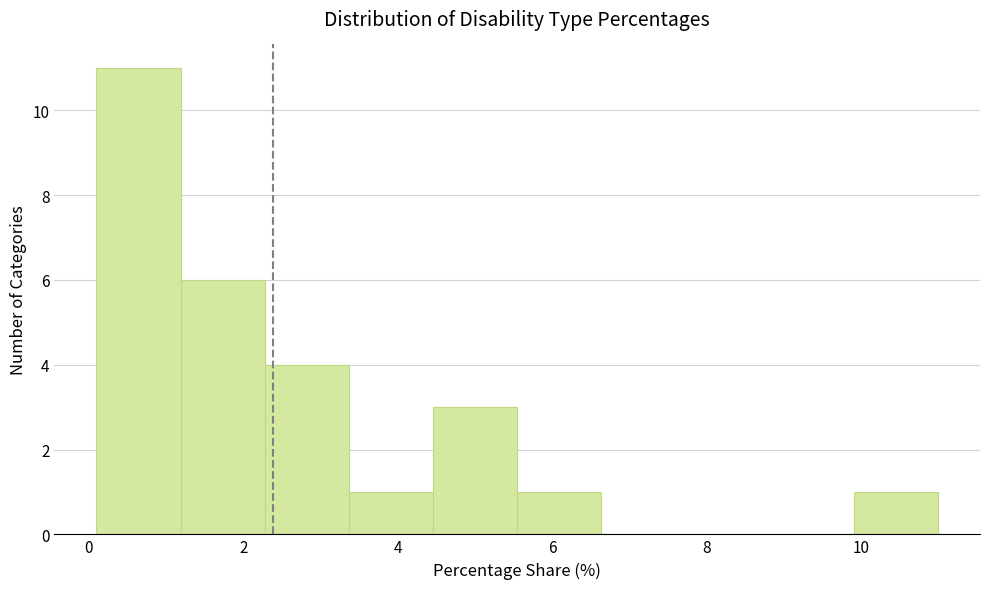

Reading left to right, transcribe this chart: for each bar, give the range it covers on the x-axis and its height. Neither the bar edges nor the heights are printed on the chart, so give them approximately, as read against the axes.

0.2 to 1.2: 11
1.2 to 2.2: 6
2.2 to 3.4: 4
3.4 to 4.4: 1
4.4 to 5.6: 3
5.6 to 6.6: 1
6.6 to 7.8: 0
7.8 to 8.8: 0
8.8 to 10.0: 0
10.0 to 11.0: 1